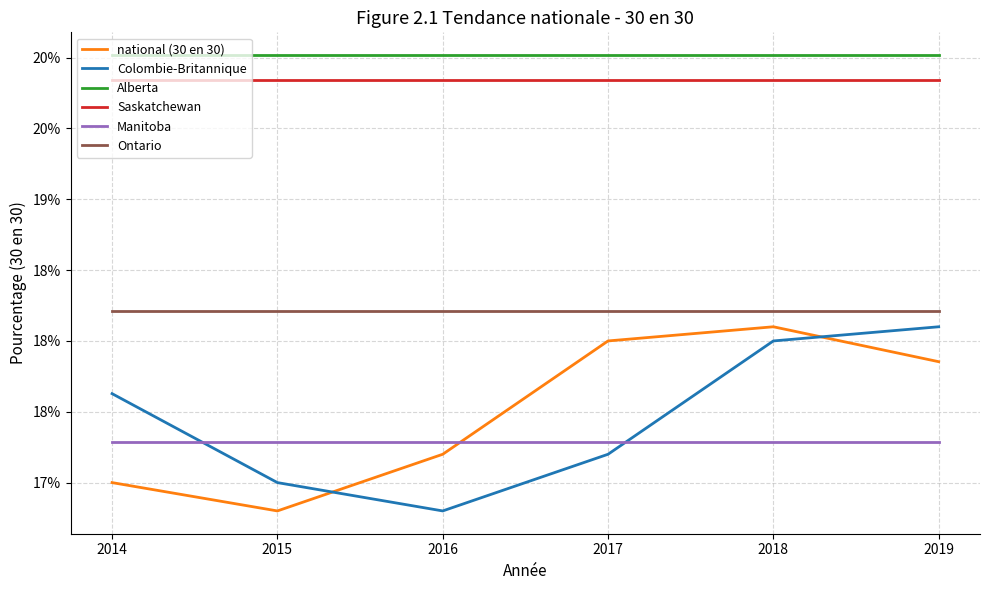

At which label is national (30 en 30) closest to 0?

2015